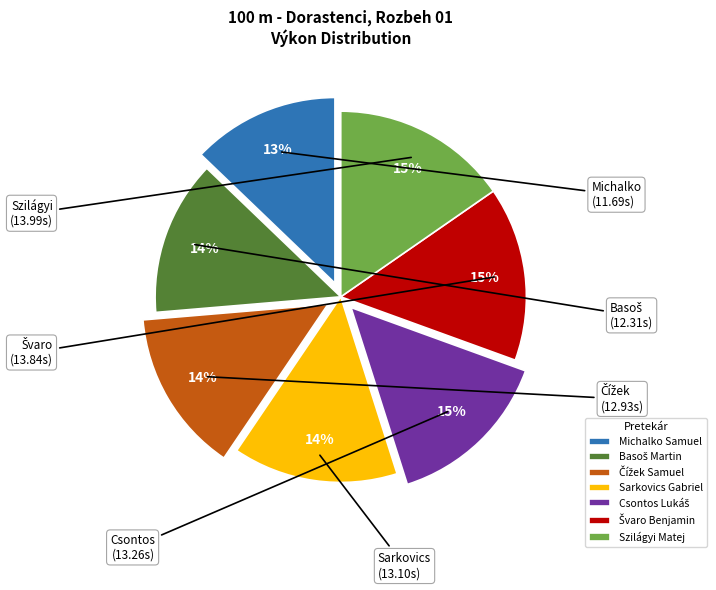

Approximately how many times larger is the value at Michalko Samuel compared to Sarkovics Gabriel?

0.9